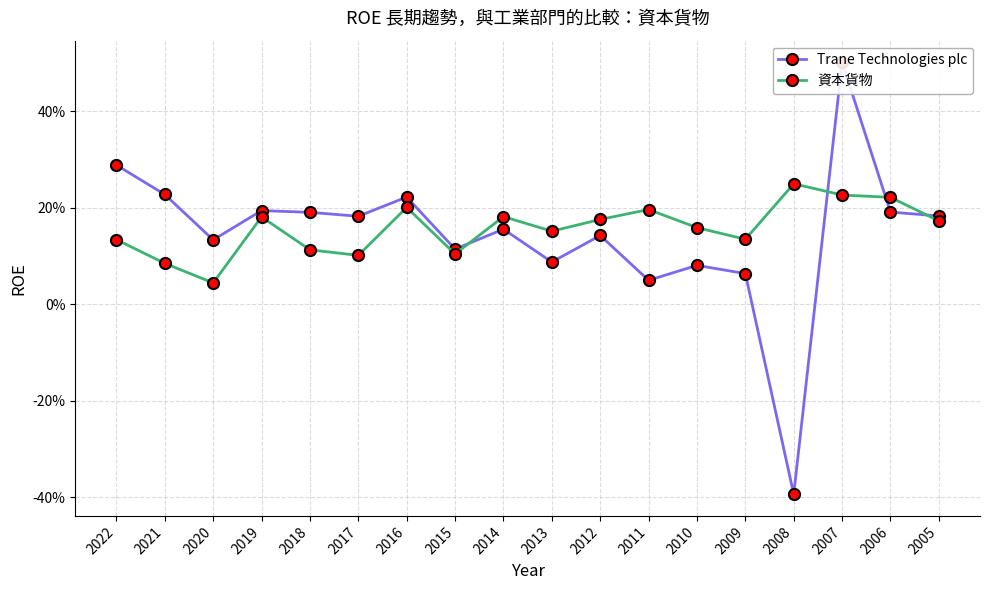

How many 資本貨物 values are between 0 and 1?

18